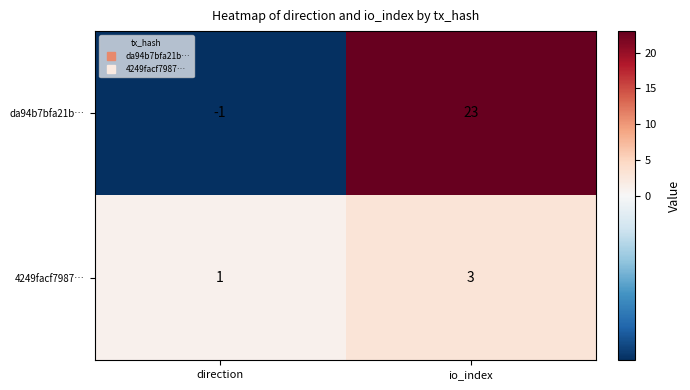

What is the difference between the maximum and minimum values in the da94b7bfa21b… series?

24